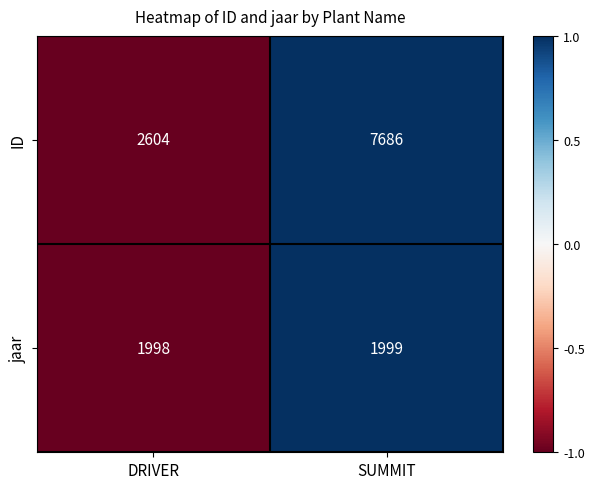

At which category is the sum across all series the highest?

SUMMIT